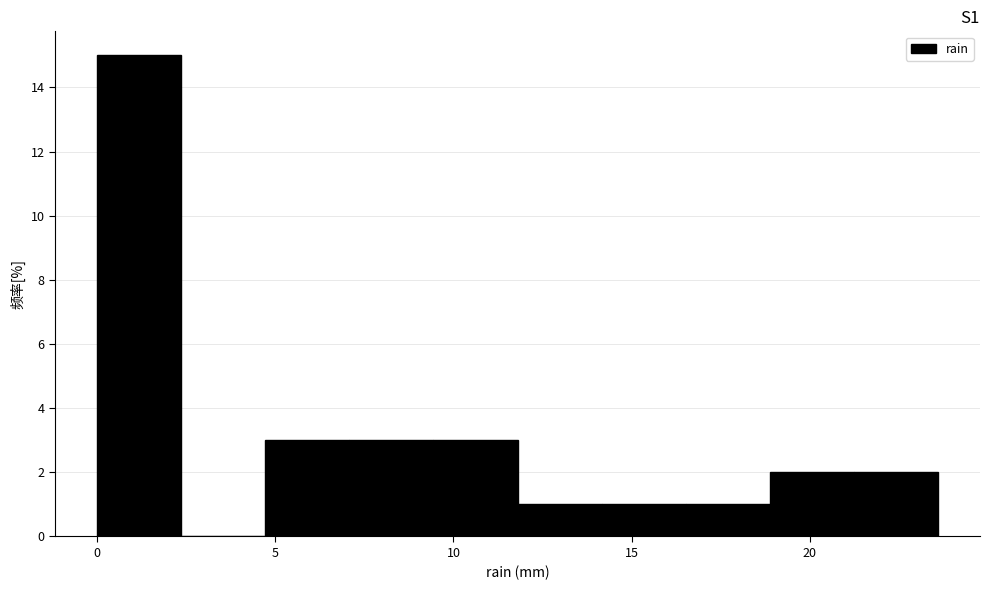

Which range on the x-axis has the tallest bar?

0.0 to 2.5